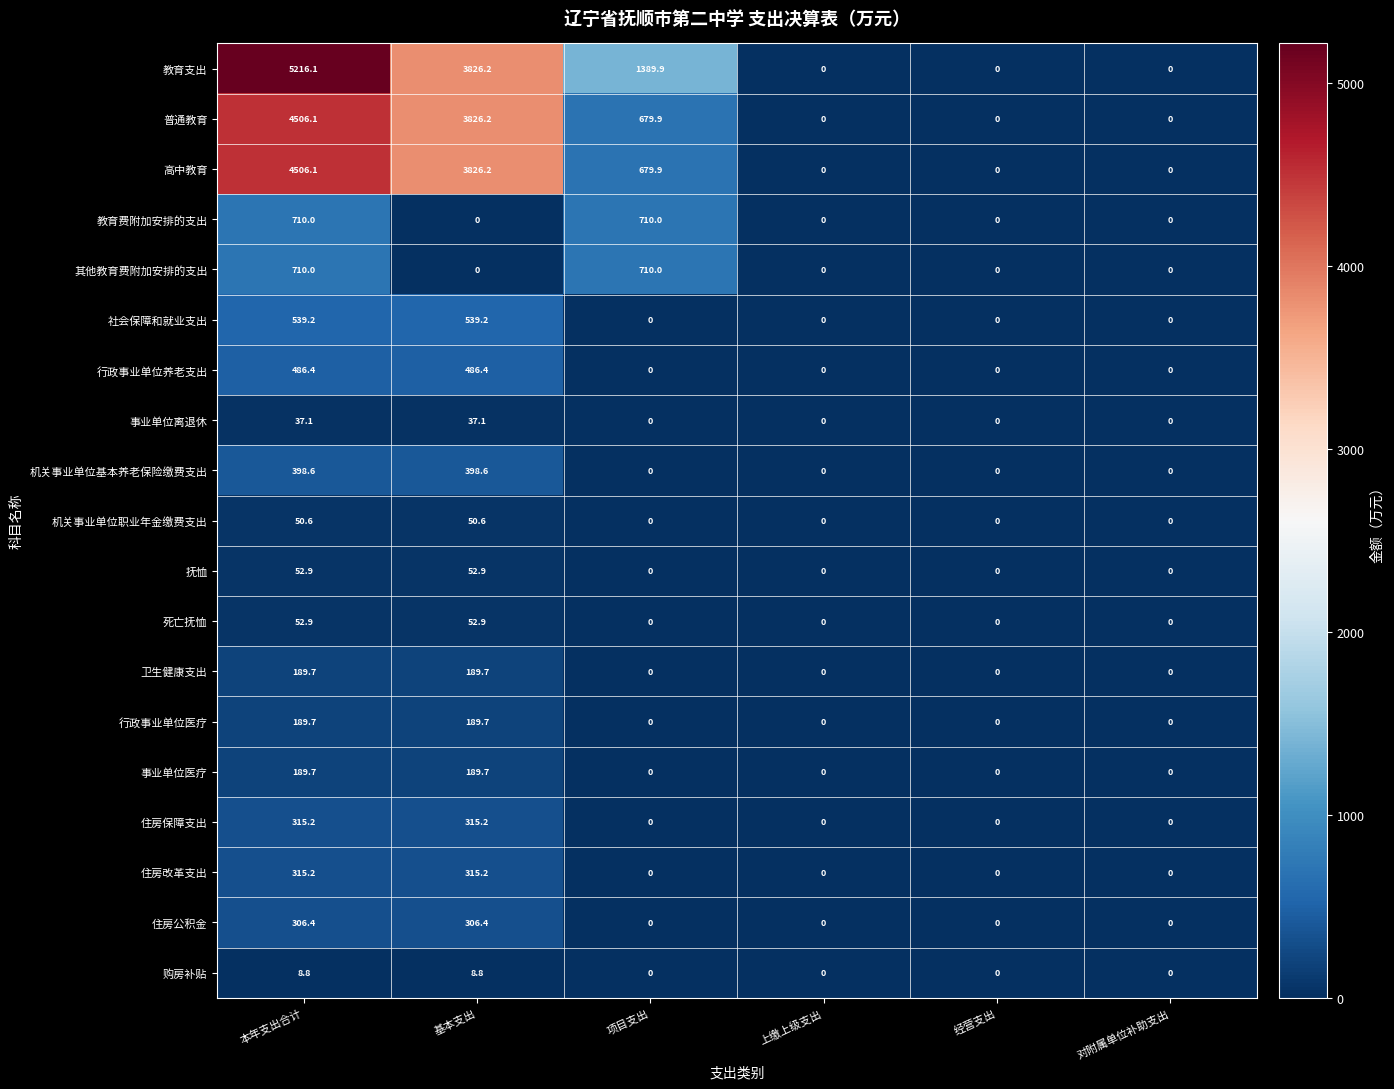

At which label is 高中教育 closest to 2253?

项目支出